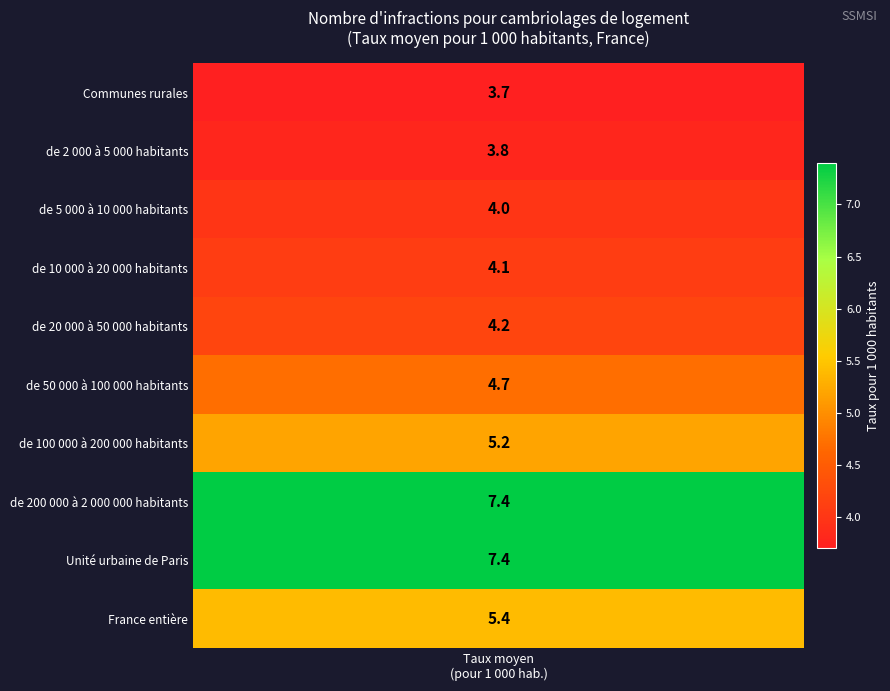

How many data points are above 4?

7